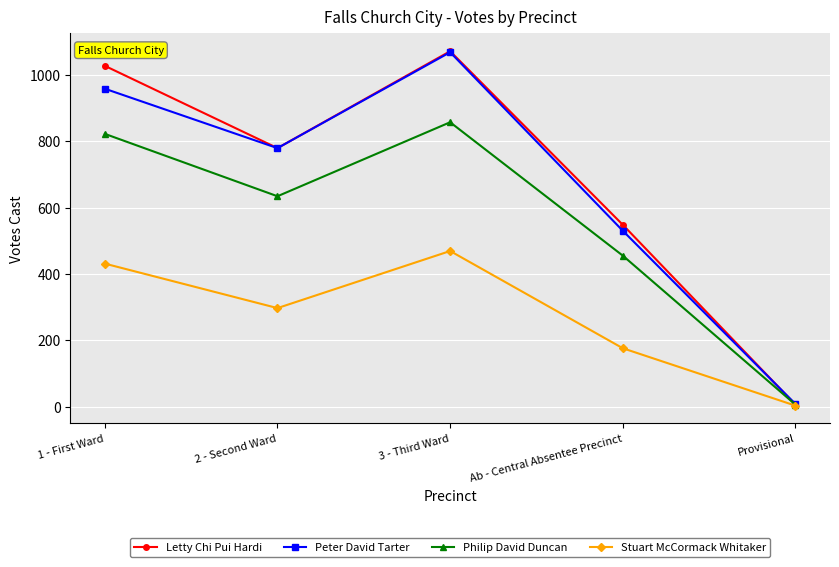

At which label does Peter David Tarter reach its peak?

3 - Third Ward